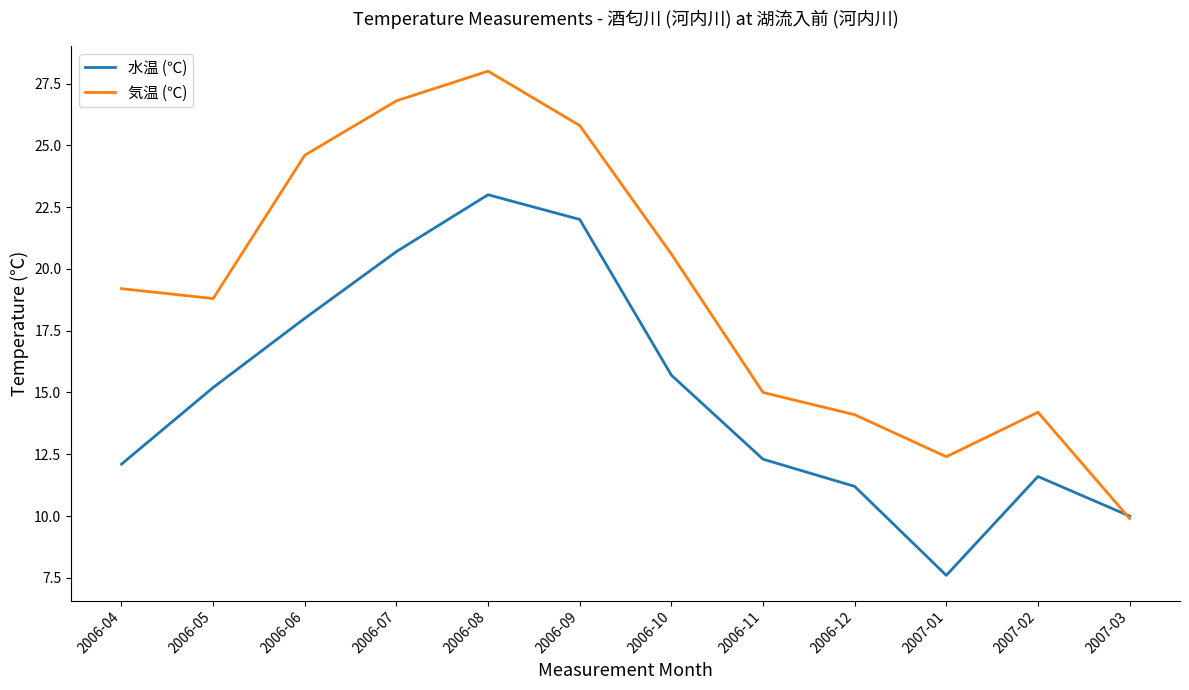

List the series in order of their overall mean, highest first.

気温 (℃), 水温 (℃)